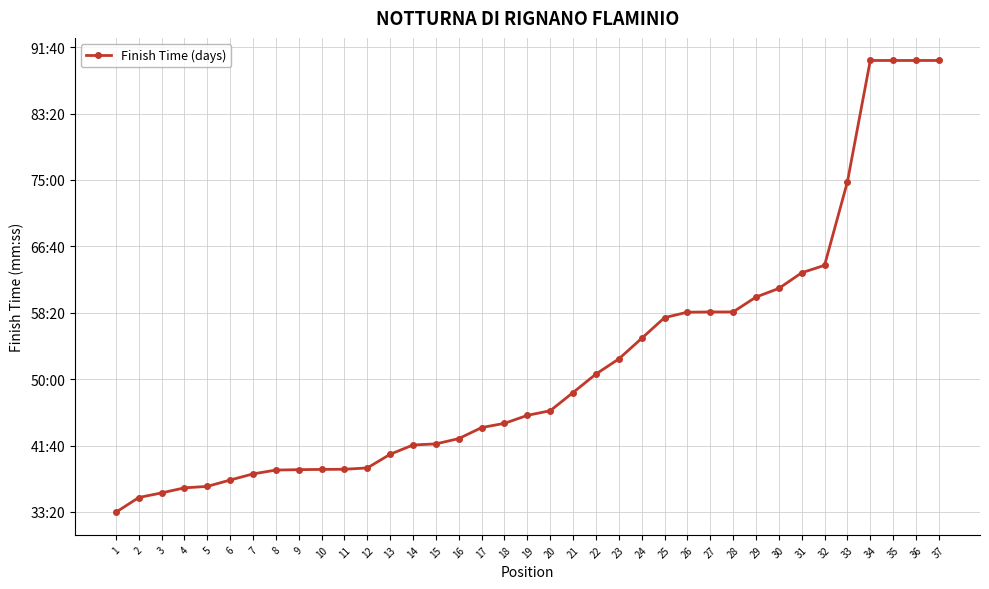

The chart shows a value of 2762.0 at 20. True or false?

True